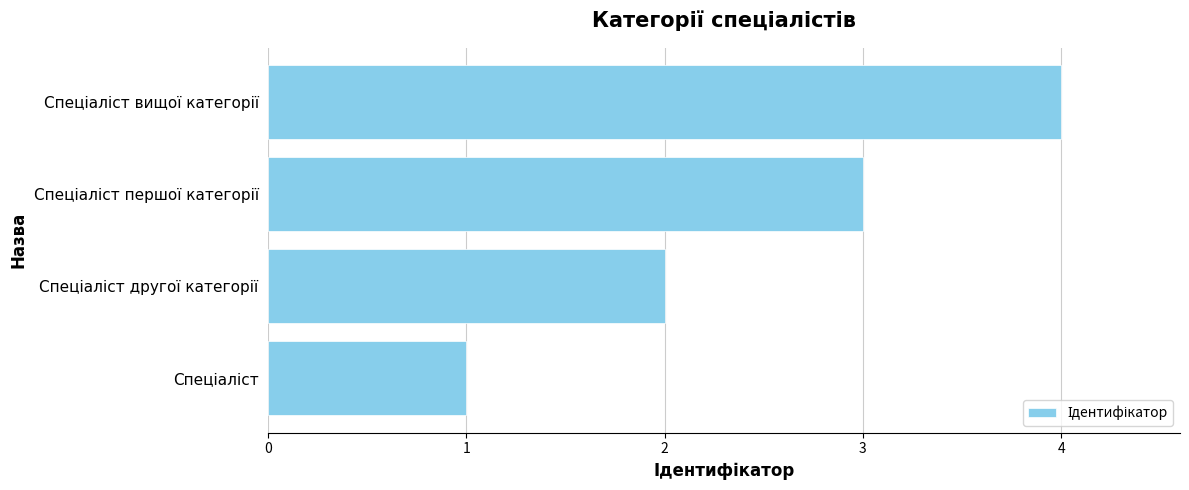

What is the difference between the maximum and minimum values?

3